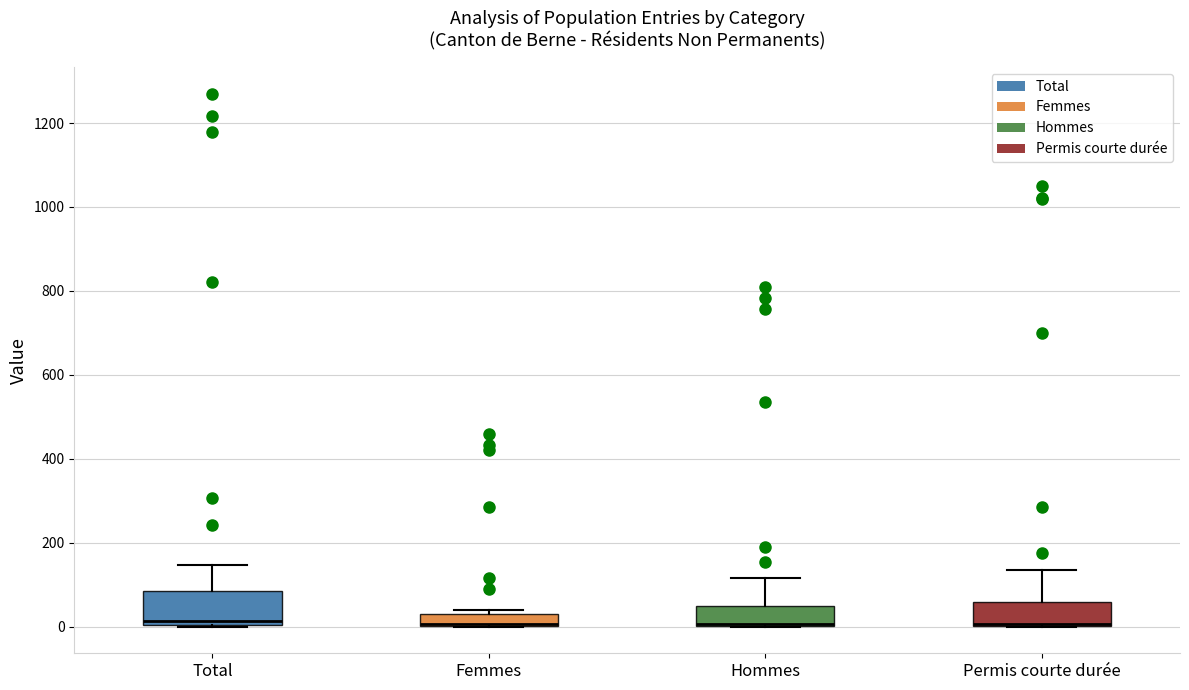

Where is the upper edge of the box for Femmes on the y-axis? The values are not printed on the chart, so give them approximately, as read against the axis.

40